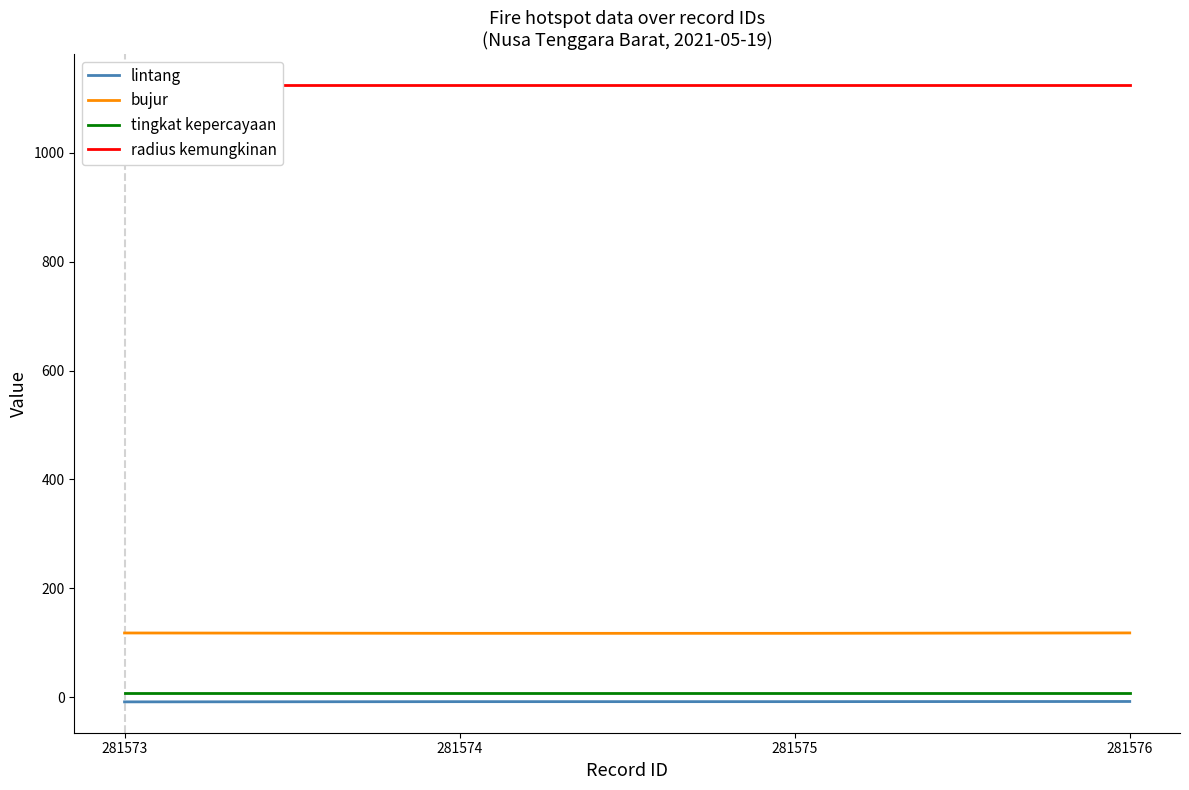

The value of bujur at 281575 is 117.1. True or false?

True